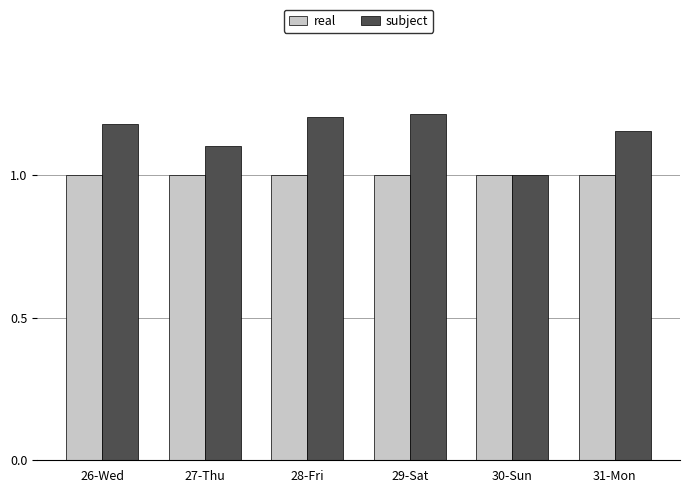

What is the highest value of the real series?

1.0